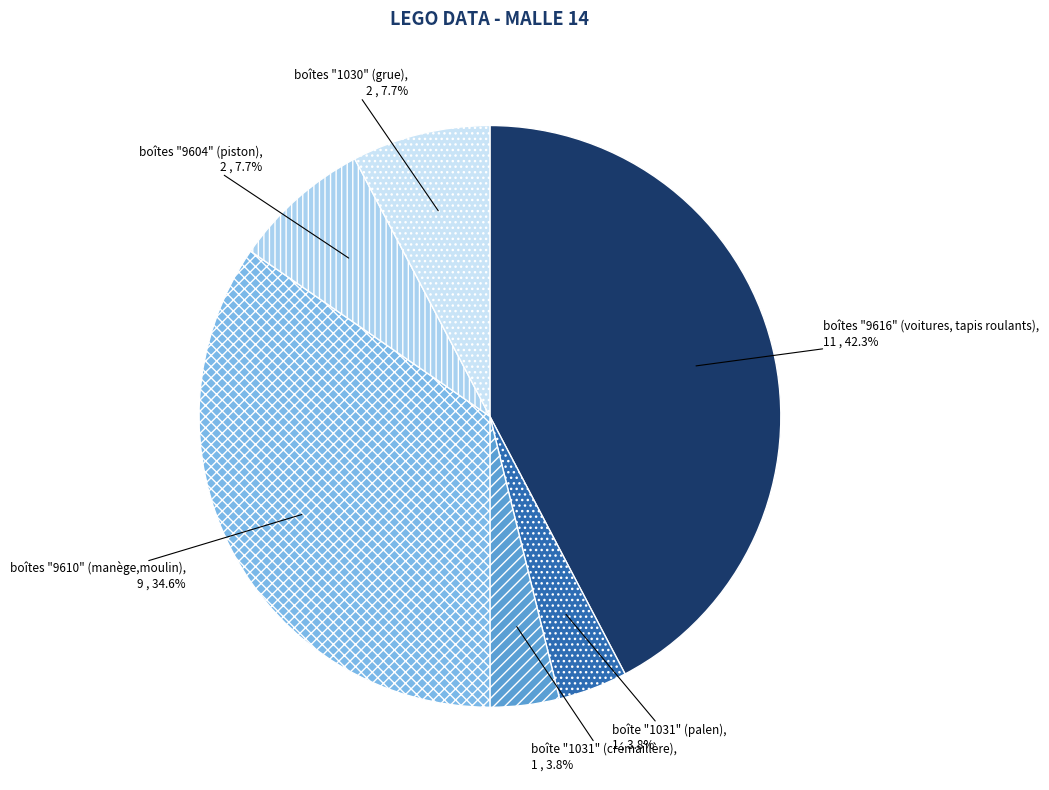

Which has a higher value, boîtes "1030" (grue) or boîtes "9616" (voitures, tapis roulants)?

boîtes "9616" (voitures, tapis roulants)